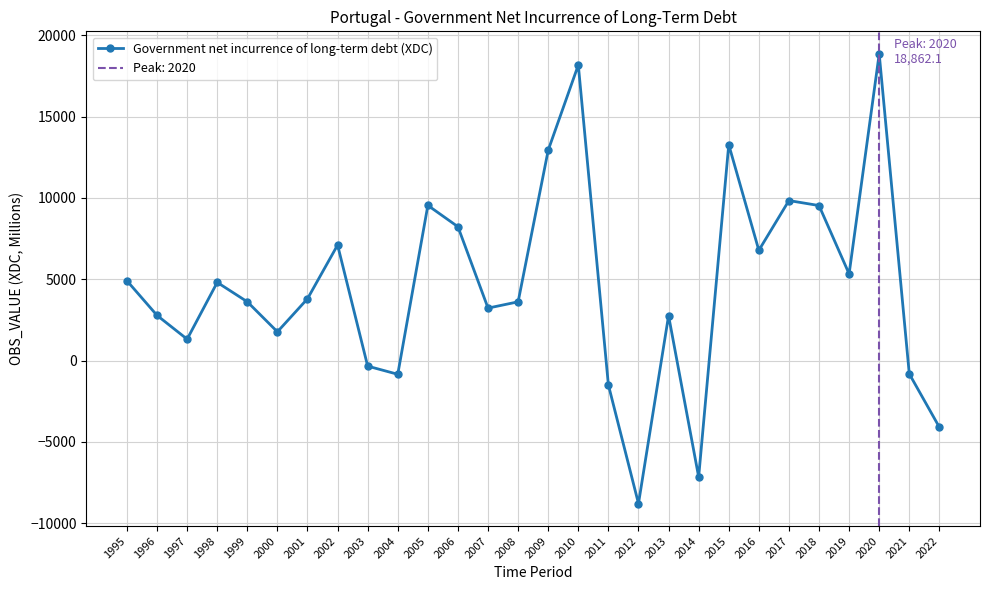

Reading left to right, list all the values displayed in this chart.

4906.7	2778.8	1317.8	4809.0	3616.0	1770.3	3803.1	7104.8	-339.6	-841.2	9543.0	8230.4	3228.3	3614.5	12939.1	18175.6	-1498.7	-8790.3	2765.6	-7156.8	13276.5	6779.9	9840.0	9532.7	5332.0	18862.1	-814.9	-4096.6